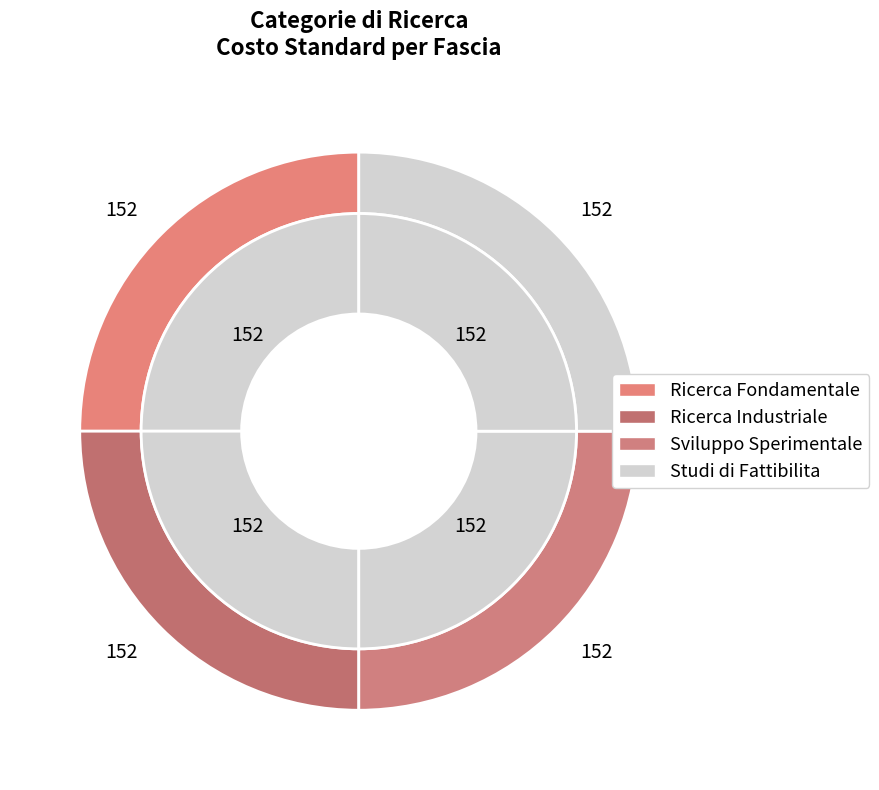

Is it true that Alta is 40% of the pie?

False